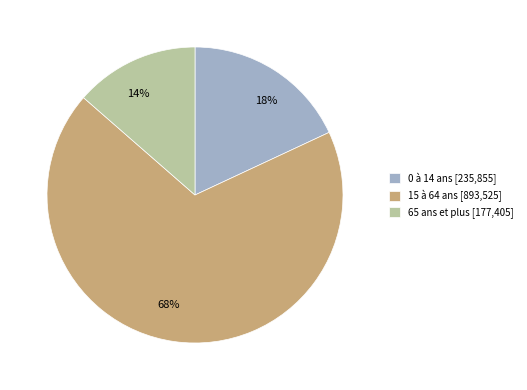

Does 15 à 64 ans represent more than half of the total?

Yes